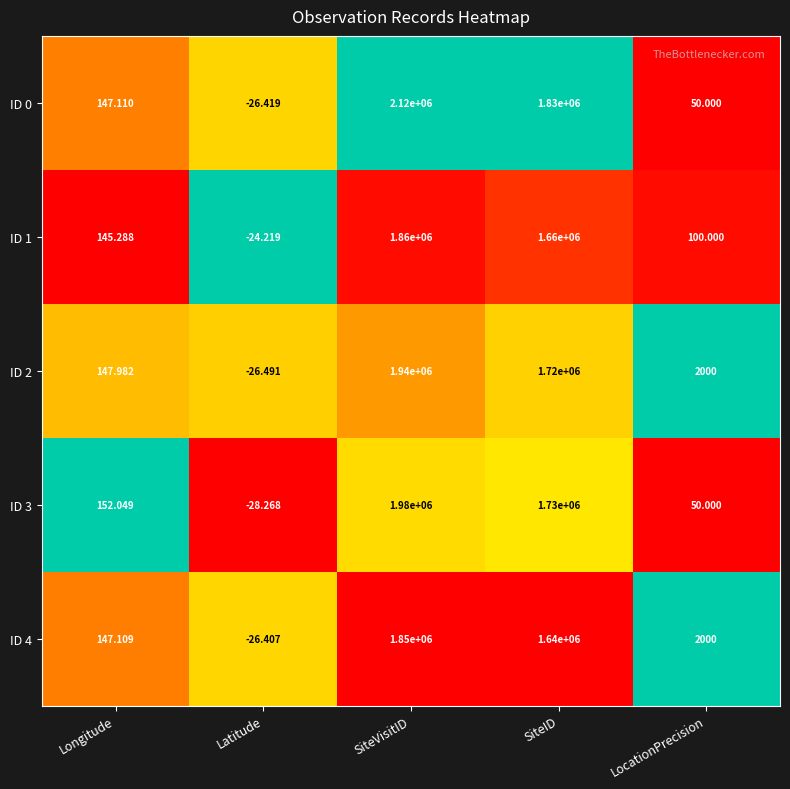

At which category is the sum across all series the highest?

SiteVisitID